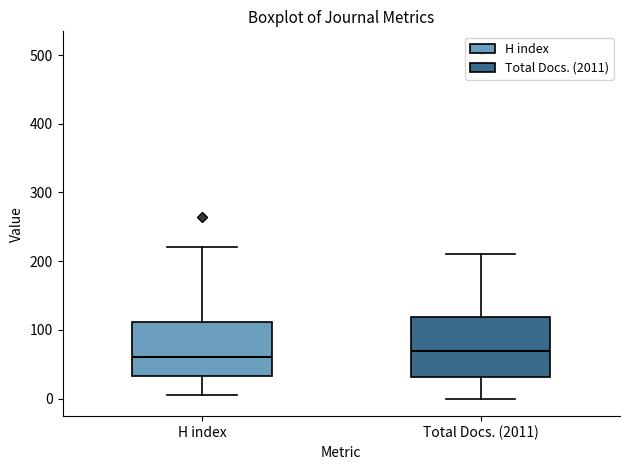

Where is the upper edge of the box for H index on the y-axis? The values are not printed on the chart, so give them approximately, as read against the axis.

110